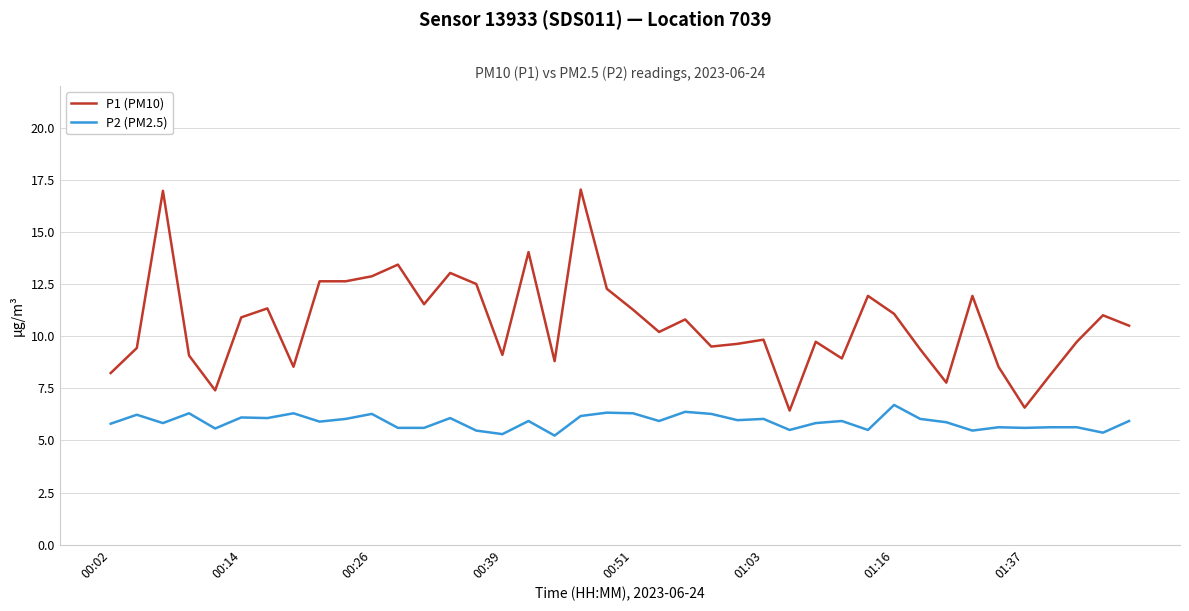

Which series has the widest spread of values?

P1 (PM10)